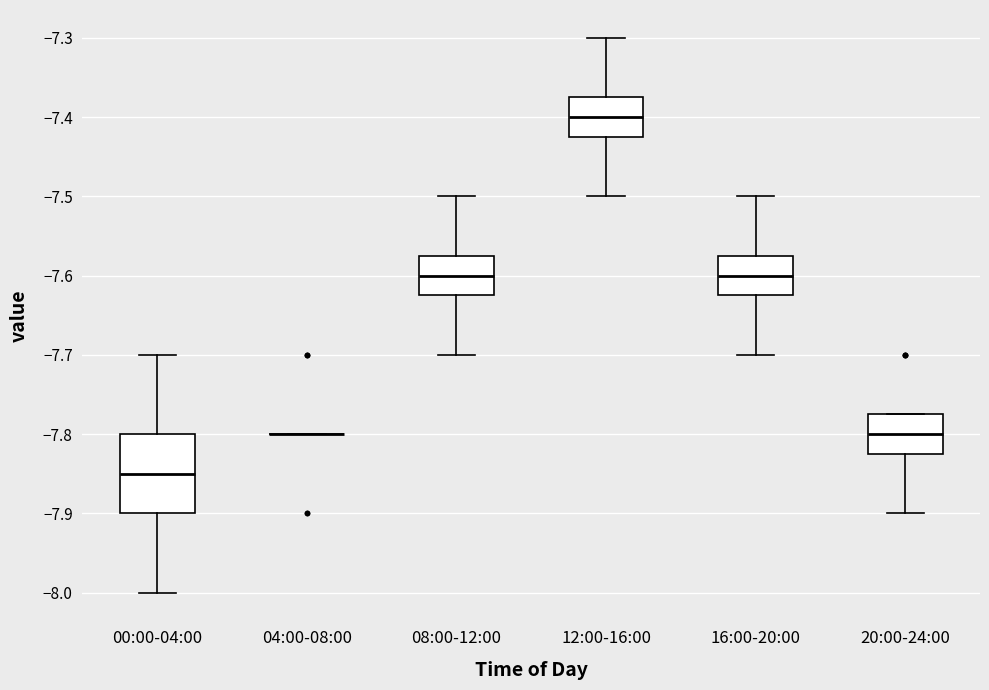

Which box is the tallest, from its lower edge to its upper edge?

00:00-04:00